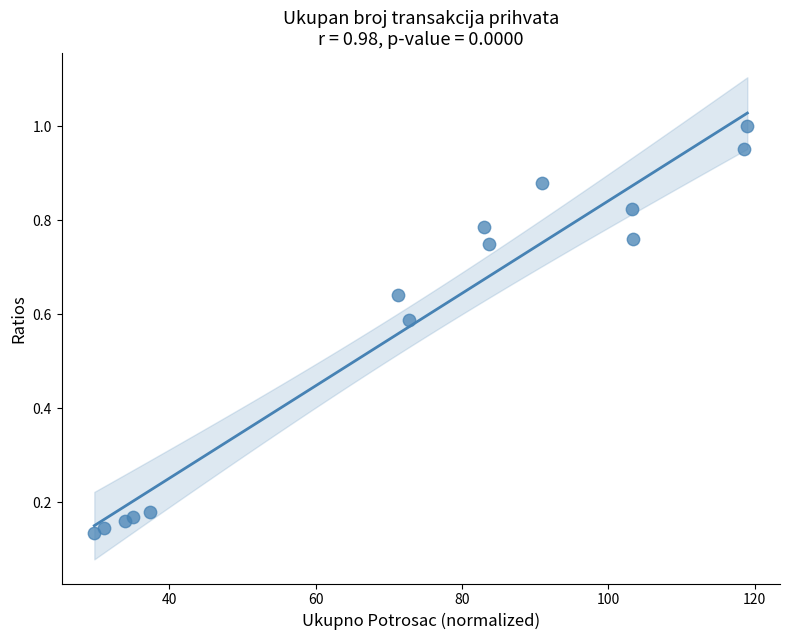

What is the range of X values (max minus min)?

89.2